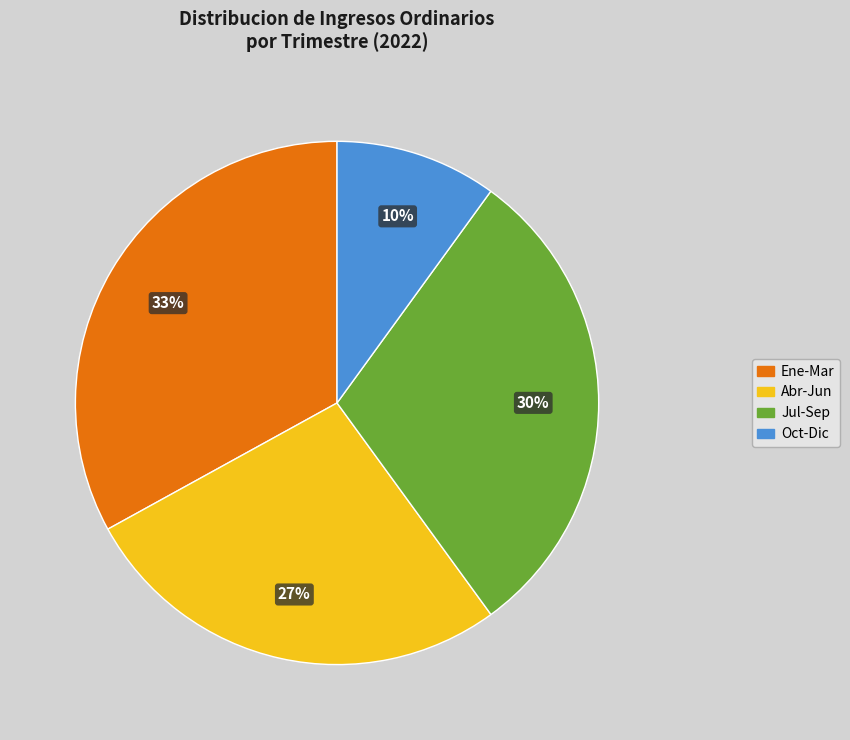

To the nearest percent, what is the difference between the largest and smallest slice percentages?

23%